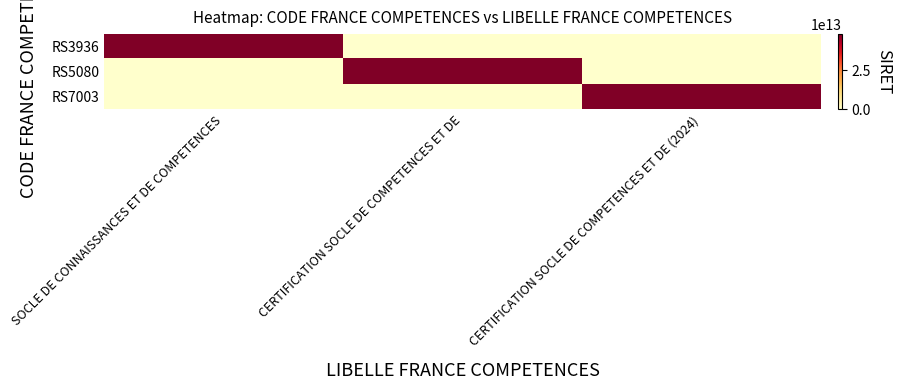

Which series has the widest spread of values?

RS3936